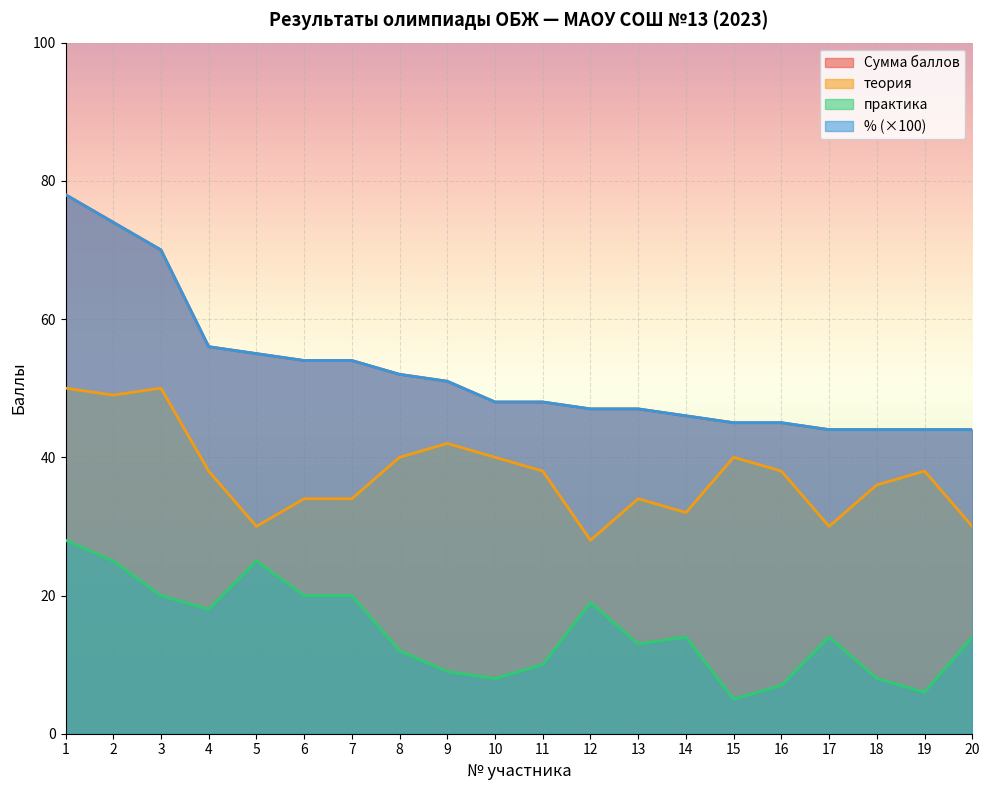

Reading left to right, extract all data points from this chart.

Сумма баллов: 1=78.0	2=74.0	3=70.0	4=56.0	5=55.0	6=54.0	7=54.0	8=52.0	9=51.0	10=48.0	11=48.0	12=47.0	13=47.0	14=46.0	15=45.0	16=45.0	17=44.0	18=44.0	19=44.0	20=44.0
теория: 1=50.0	2=49.0	3=50.0	4=38.0	5=30.0	6=34.0	7=34.0	8=40.0	9=42.0	10=40.0	11=38.0	12=28.0	13=34.0	14=32.0	15=40.0	16=38.0	17=30.0	18=36.0	19=38.0	20=30.0
практика: 1=28.0	2=25.0	3=20.0	4=18.0	5=25.0	6=20.0	7=20.0	8=12.0	9=9.0	10=8.0	11=10.0	12=19.0	13=13.0	14=14.0	15=5.0	16=7.0	17=14.0	18=8.0	19=6.0	20=14.0
%: 1=78.0	2=74.0	3=70.0	4=56.0	5=55.0	6=54.0	7=54.0	8=52.0	9=51.0	10=48.0	11=48.0	12=47.0	13=47.0	14=46.0	15=45.0	16=45.0	17=44.0	18=44.0	19=44.0	20=44.0